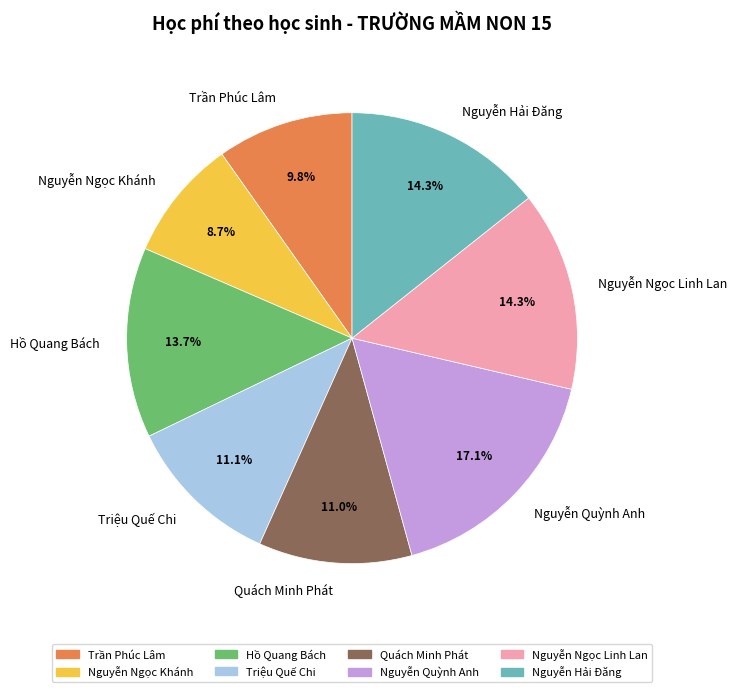

True or false: Nguyễn Ngọc Khánh accounts for 9% of the total.

True